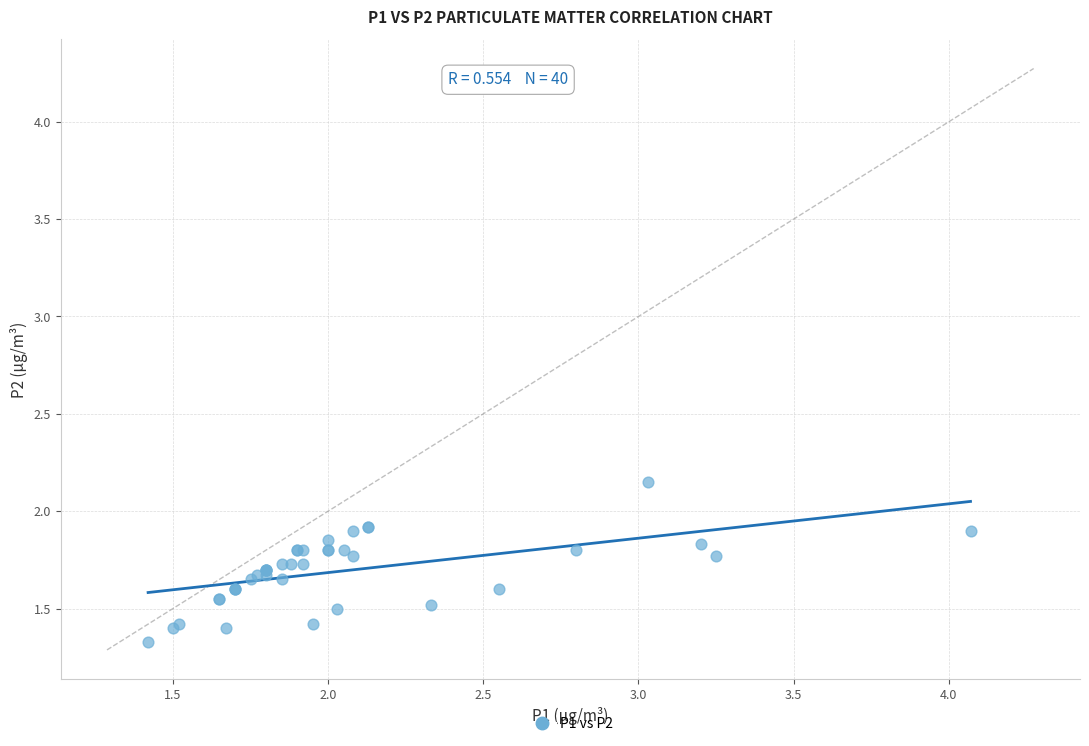

What Y value in the scatter plot is closest to 1?

1.3